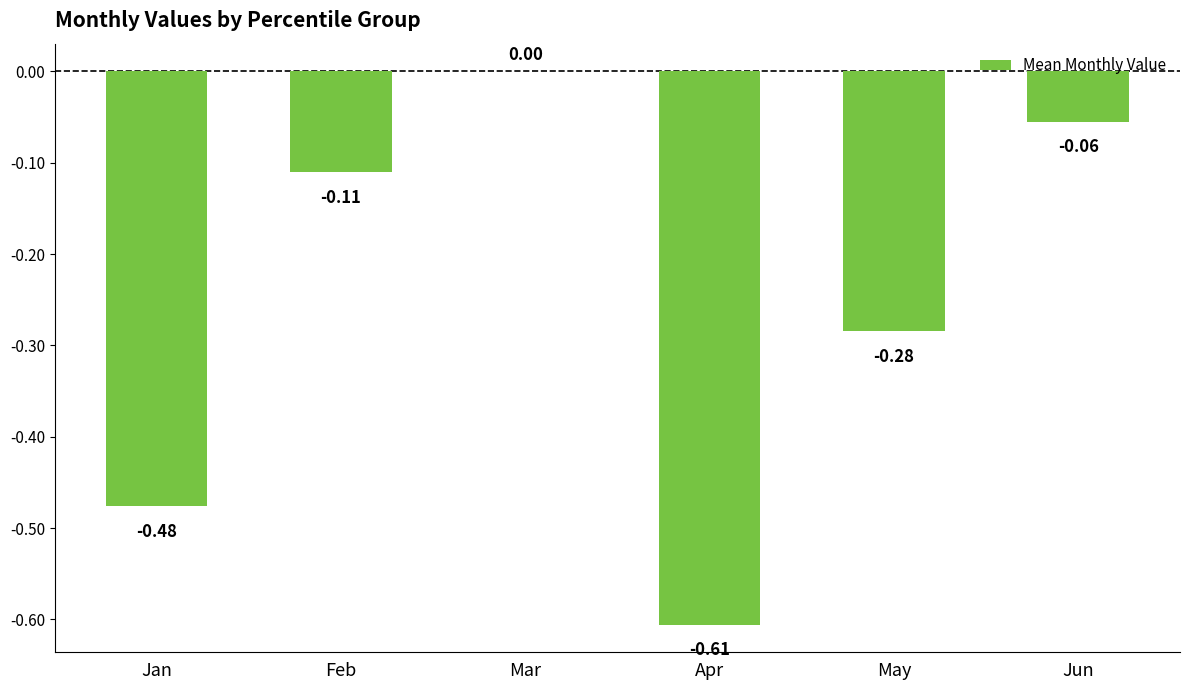

Where is the data nearest to the value 0?

Mar